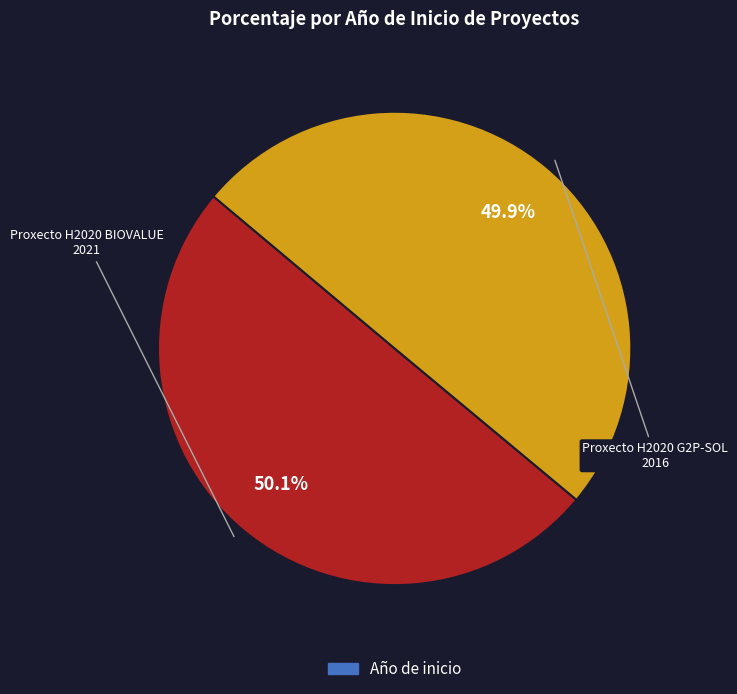

How many slices are in this pie chart?

2